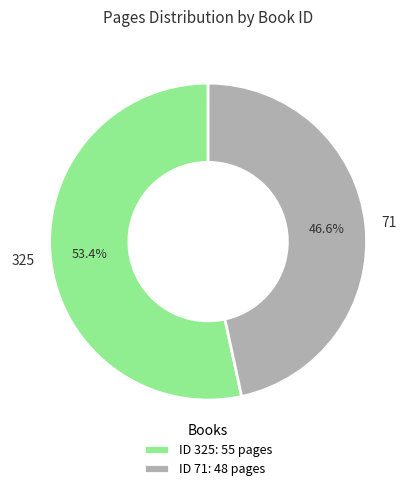

The 325 slice represents 45% of the pie. True or false?

False